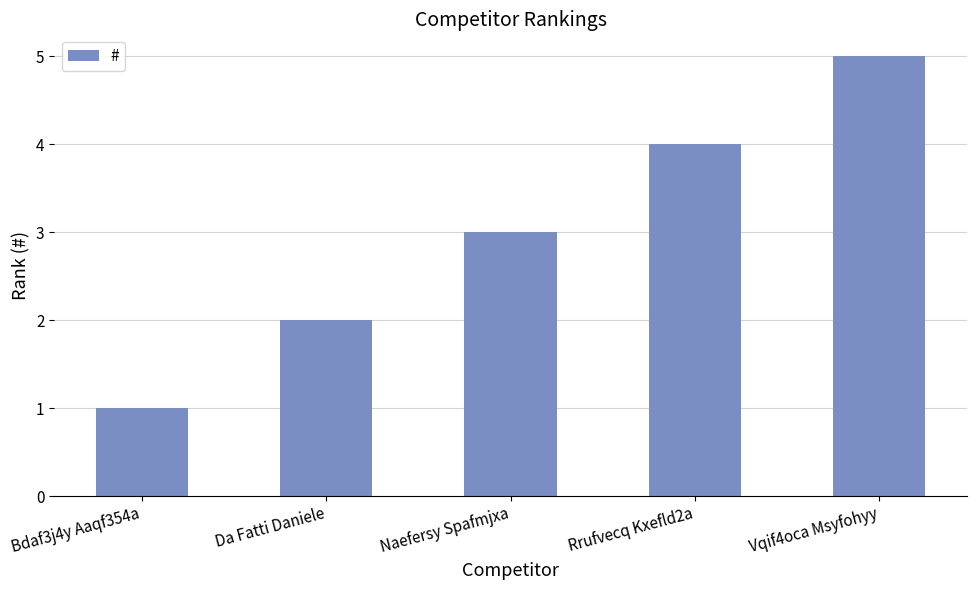

How many categories are shown in the chart?

5